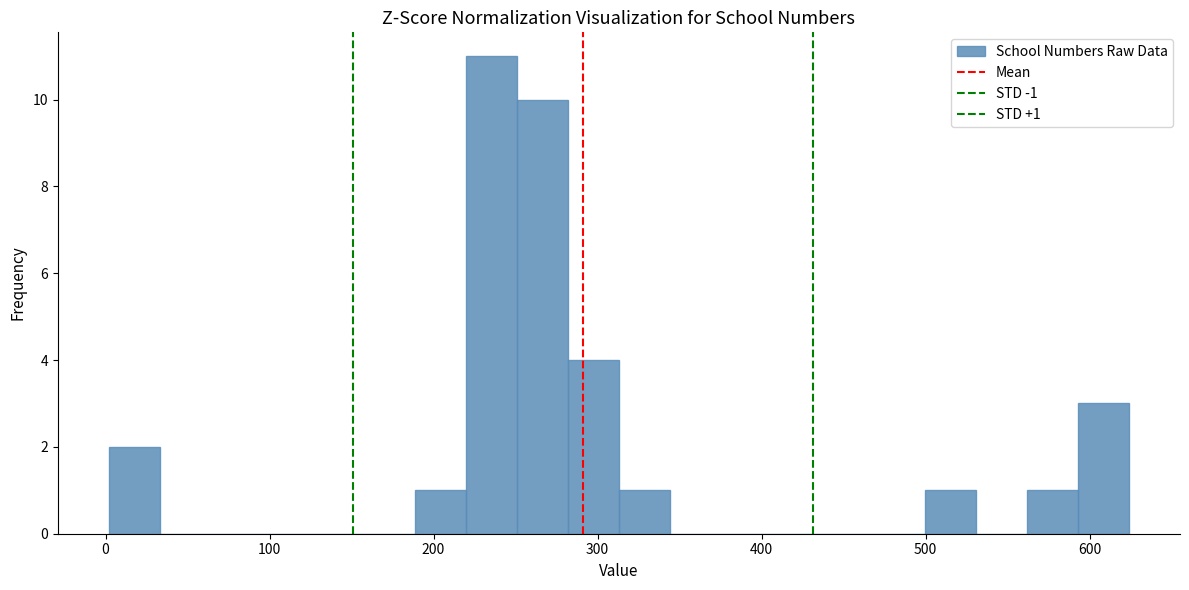

Read against the x-axis, roughly where is the centre of the tallest bar?

240